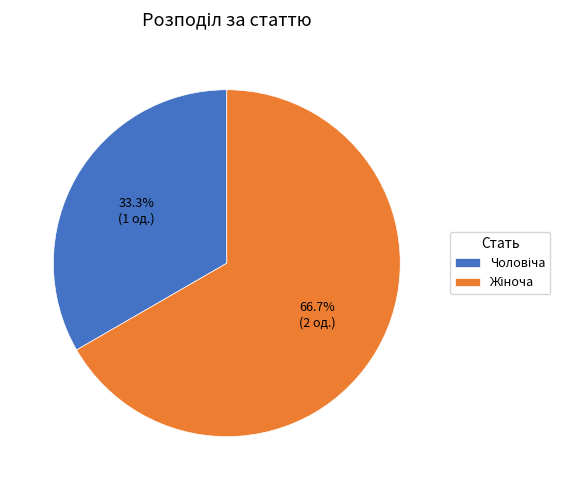

Is there any slice that represents more than half of the pie?

Yes